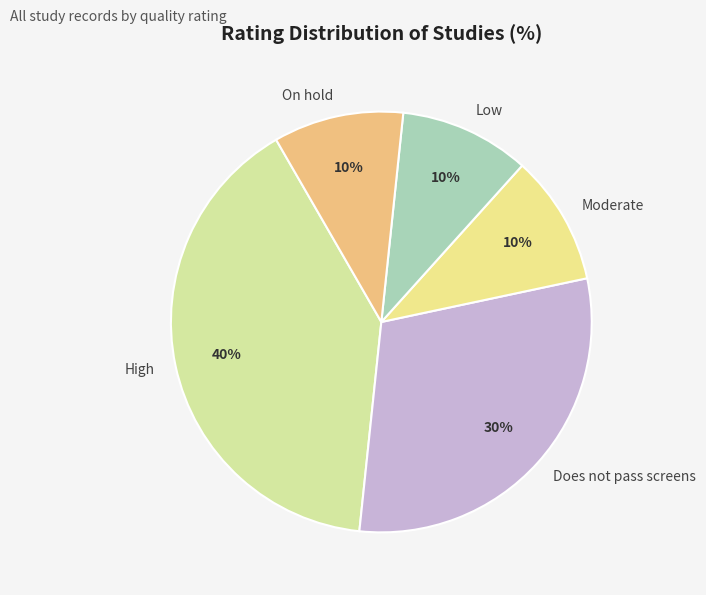

To the nearest percent, what percentage of the pie is Does not pass screens?

30%